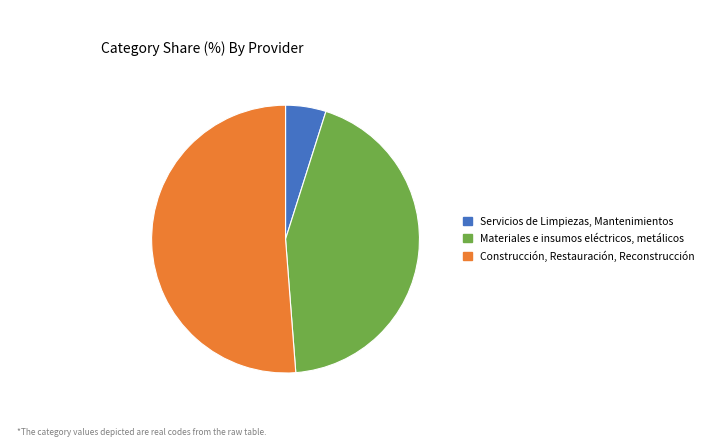

Rank the categories by value from lowest to highest.

Servicios de Limpiezas, Mantenimientos, Materiales e insumos eléctricos, metálicos, Construcción, Restauración, Reconstrucción